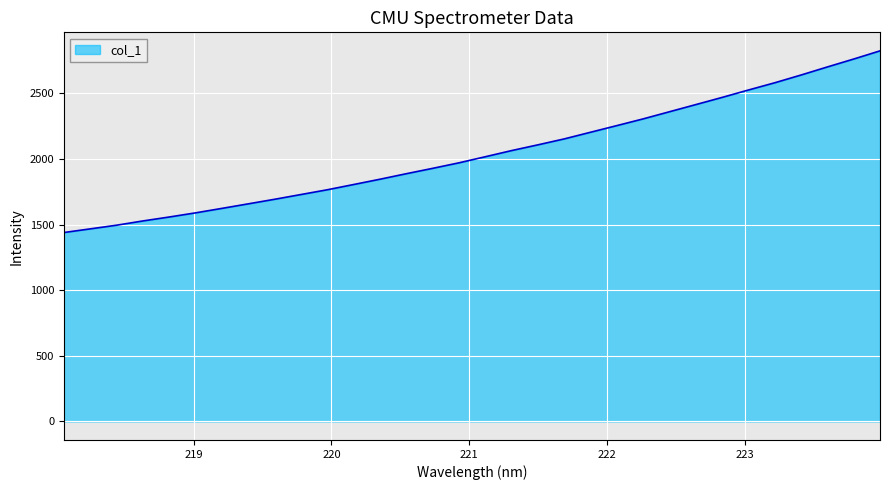

What is the difference between the maximum and minimum values?

1383.7